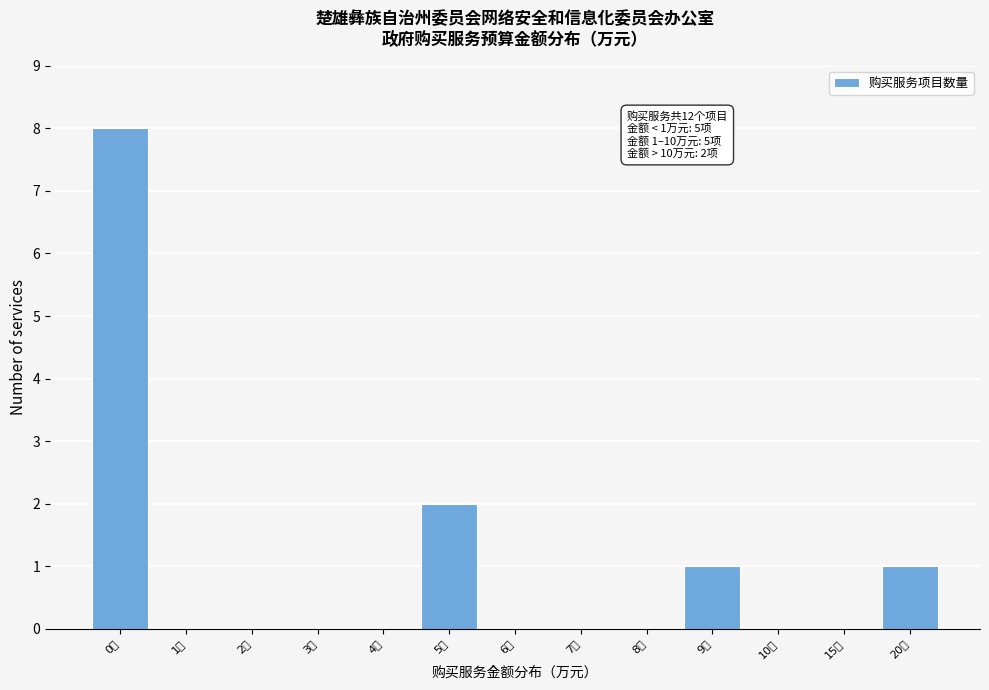

Reading left to right, transcribe all the data shown in this chart.

0万=8	1万=0	2万=0	3万=0	4万=0	5万=2	6万=0	7万=0	8万=0	9万=1	10万=0	15万=0	20万=1